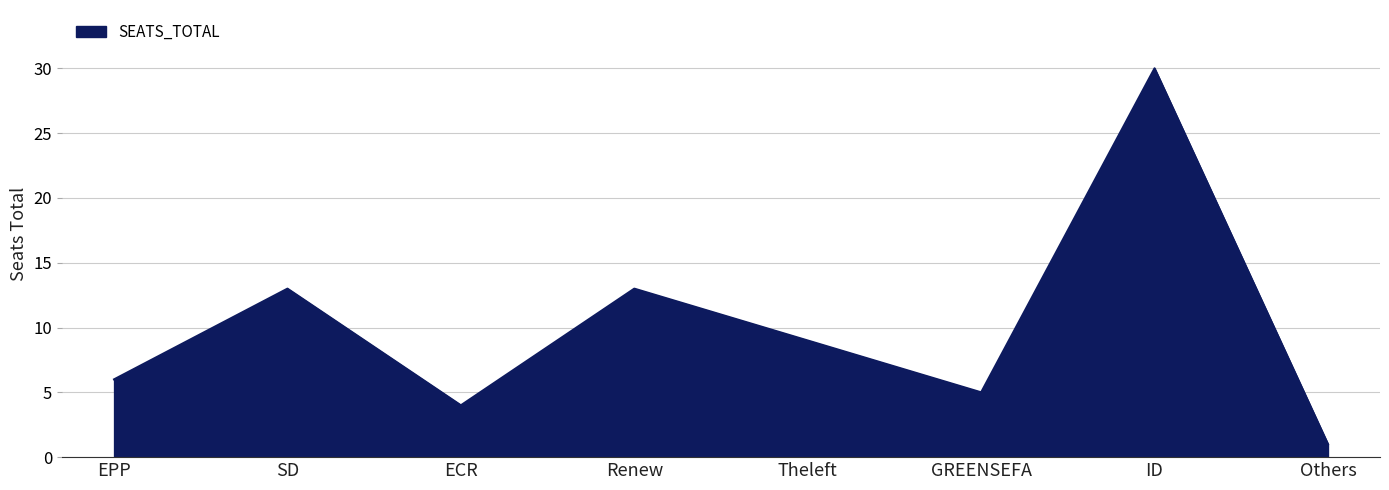

What position from the right is ECR?

6